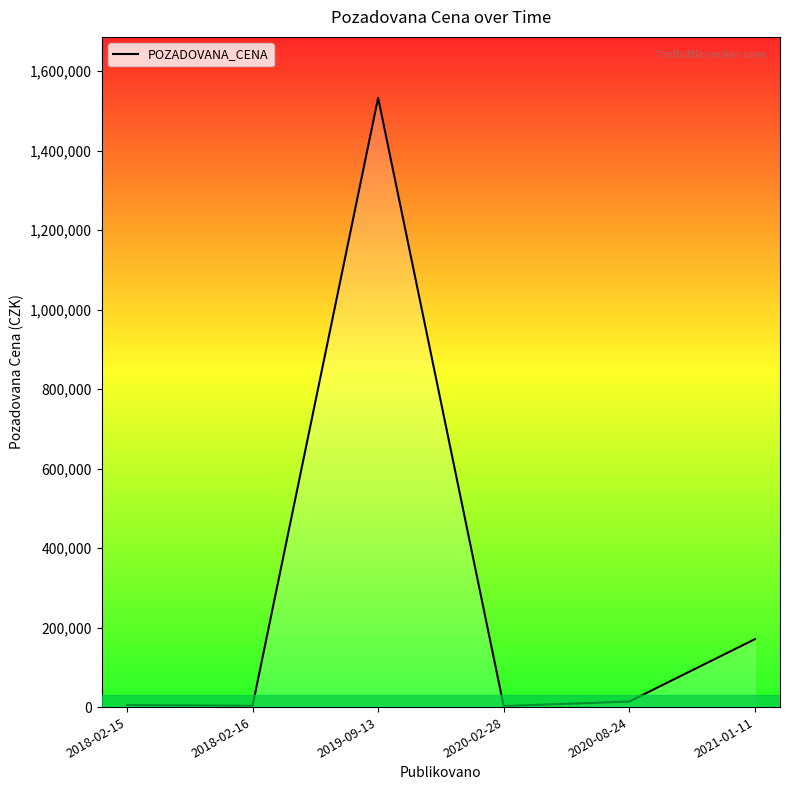

How many interior local peaks (higher than both neighbors) does the data have?

1